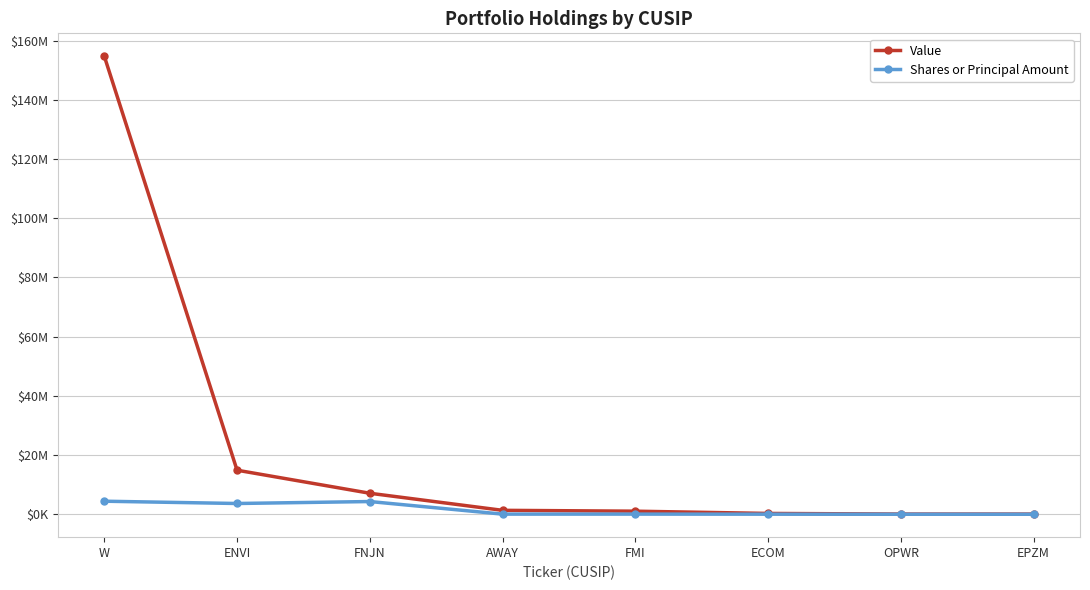

What is the smallest value displayed?

5196